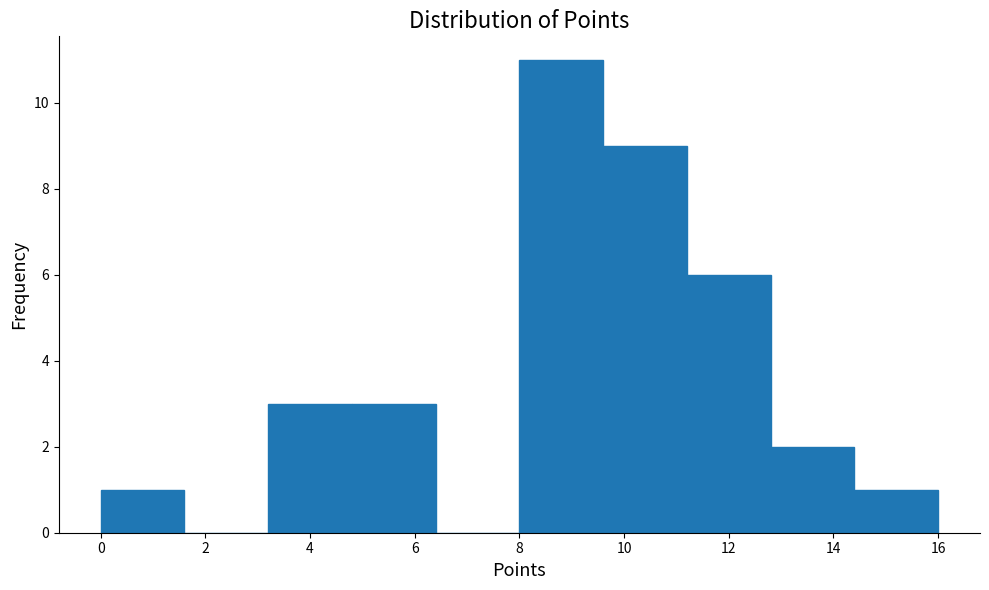

Reading left to right, transcribe this chart: for each bar, give the range it covers on the x-axis and its height. The values are not printed on the chart, so give them approximately, as read against the axis.

0.0 to 1.6: 1
1.6 to 3.2: 0
3.2 to 4.8: 3
4.8 to 6.4: 3
6.4 to 8.0: 0
8.0 to 9.6: 11
9.6 to 11.2: 9
11.2 to 12.8: 6
12.8 to 14.4: 2
14.4 to 16.0: 1